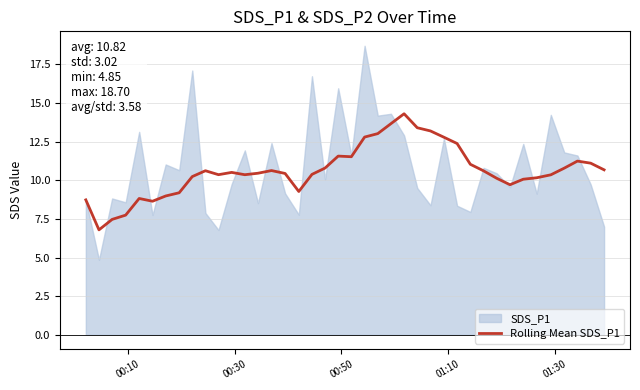

What is the maximum value for Rolling Mean SDS_P1?

14.3